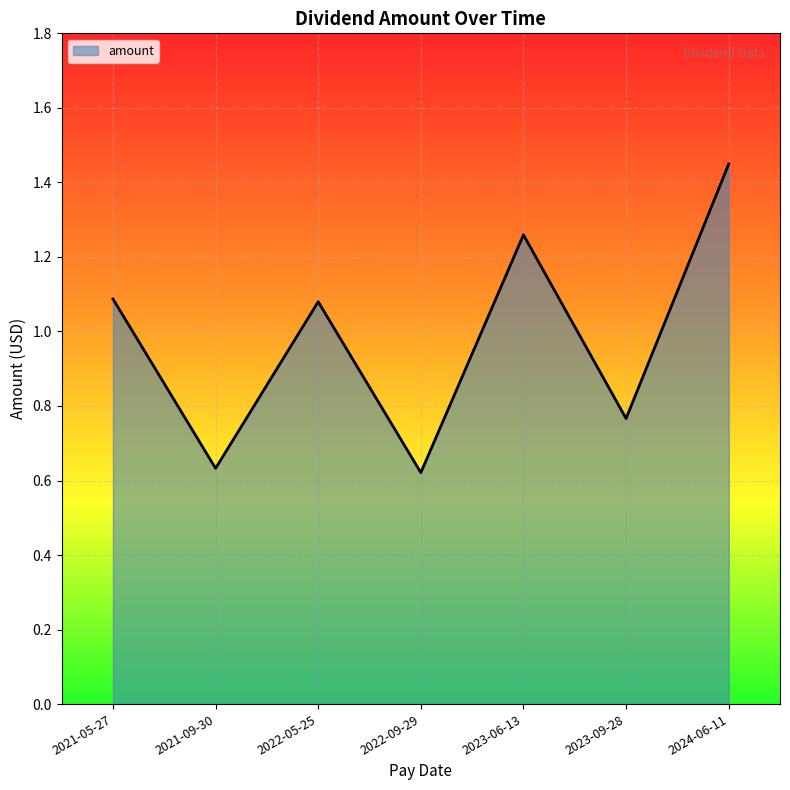

Where is the first local maximum?

2022-05-25